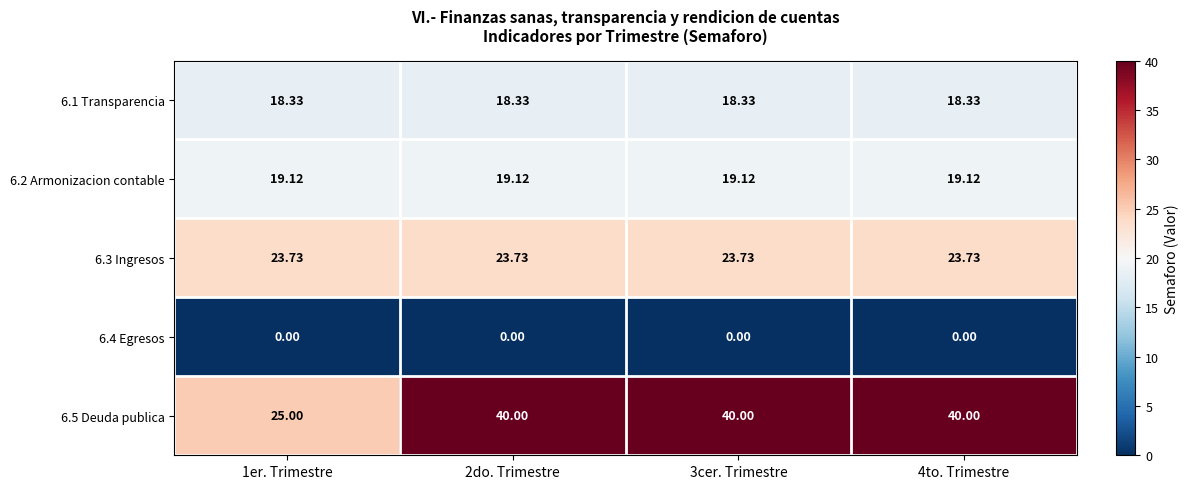

How many distinct data groups are displayed?

5